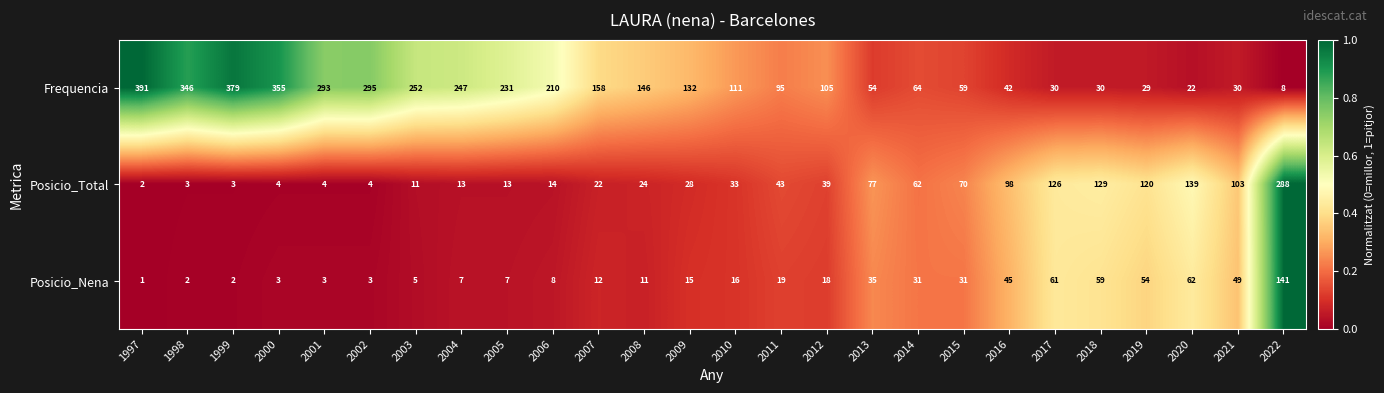

Rank the series by their maximum value, from lowest to highest.

Posicio_Nena, Posicio_Total, Frequencia